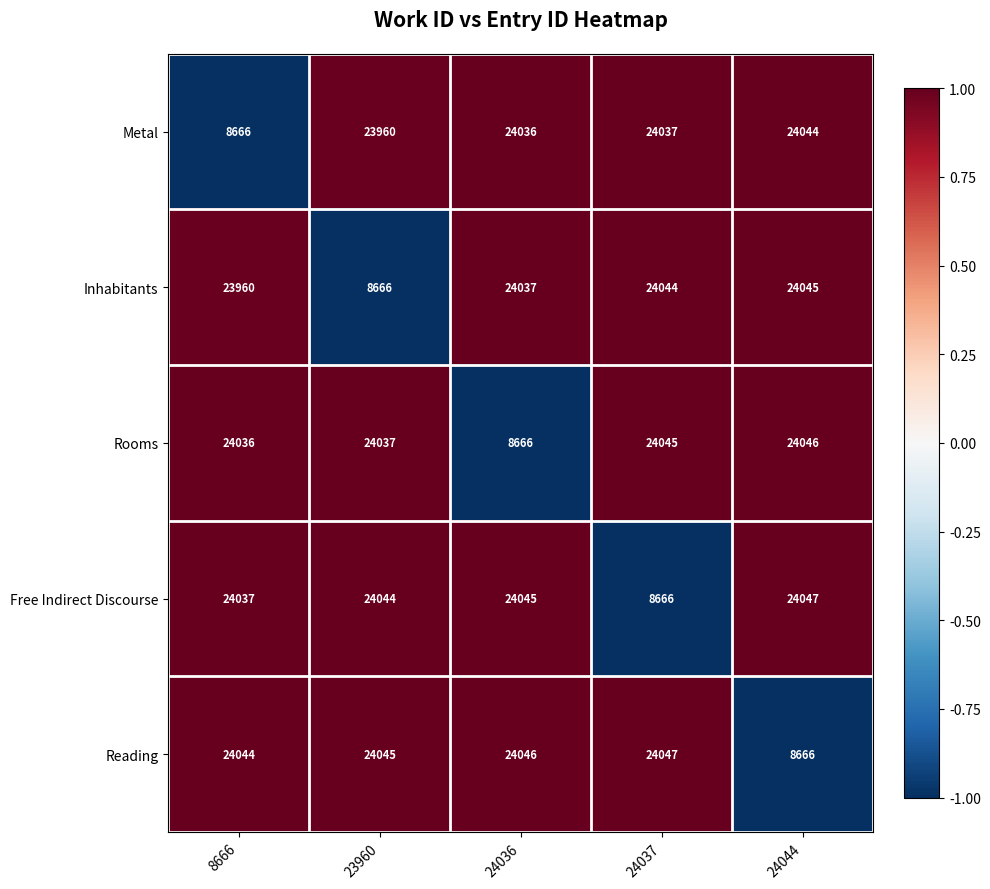

Reading left to right, extract all data points from this chart.

Metal: 8666=8666	23960=23960	24036=24036	24037=24037	24044=24044
Inhabitants: 8666=23960	23960=8666	24036=24037	24037=24044	24044=24045
Rooms: 8666=24036	23960=24037	24036=8666	24037=24045	24044=24046
Free Indirect Discourse: 8666=24037	23960=24044	24036=24045	24037=8666	24044=24047
Reading: 8666=24044	23960=24045	24036=24046	24037=24047	24044=8666